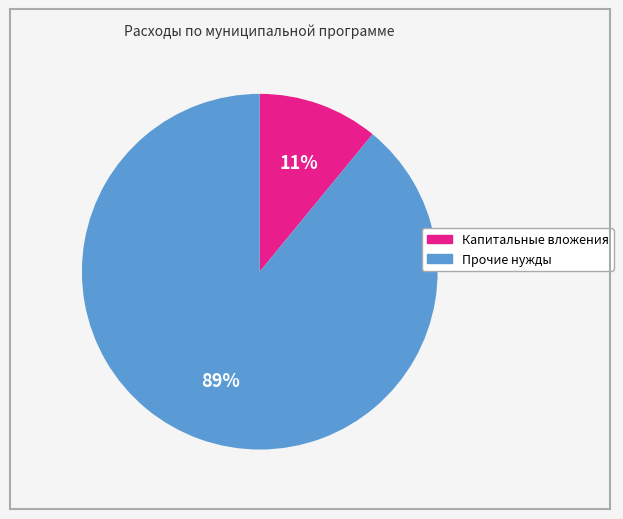

The Капитальные вложения slice represents 11% of the pie. True or false?

True